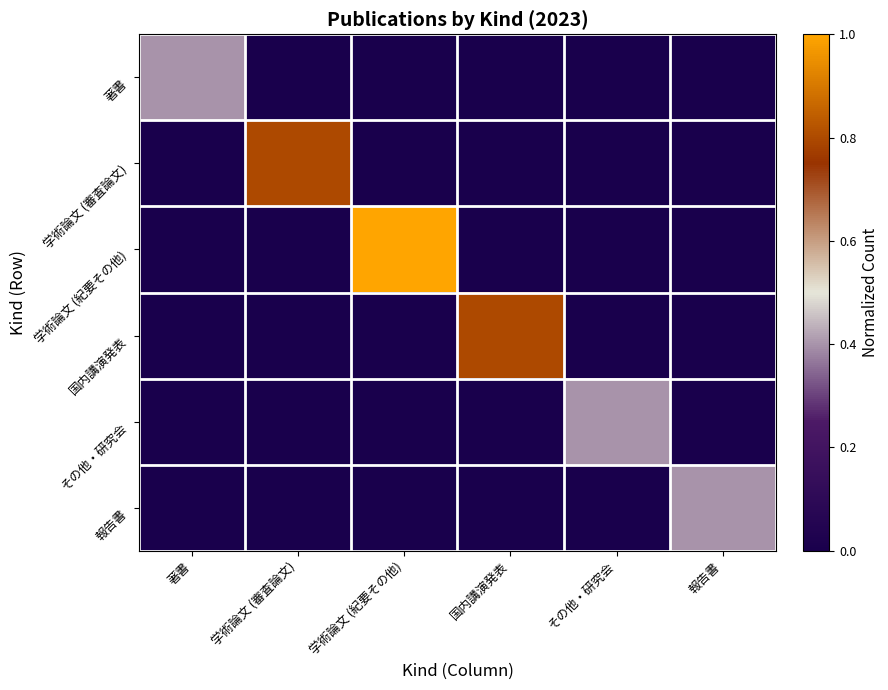

Which has a higher value, 報告書 or 学術論文 (紀要その他)?

報告書